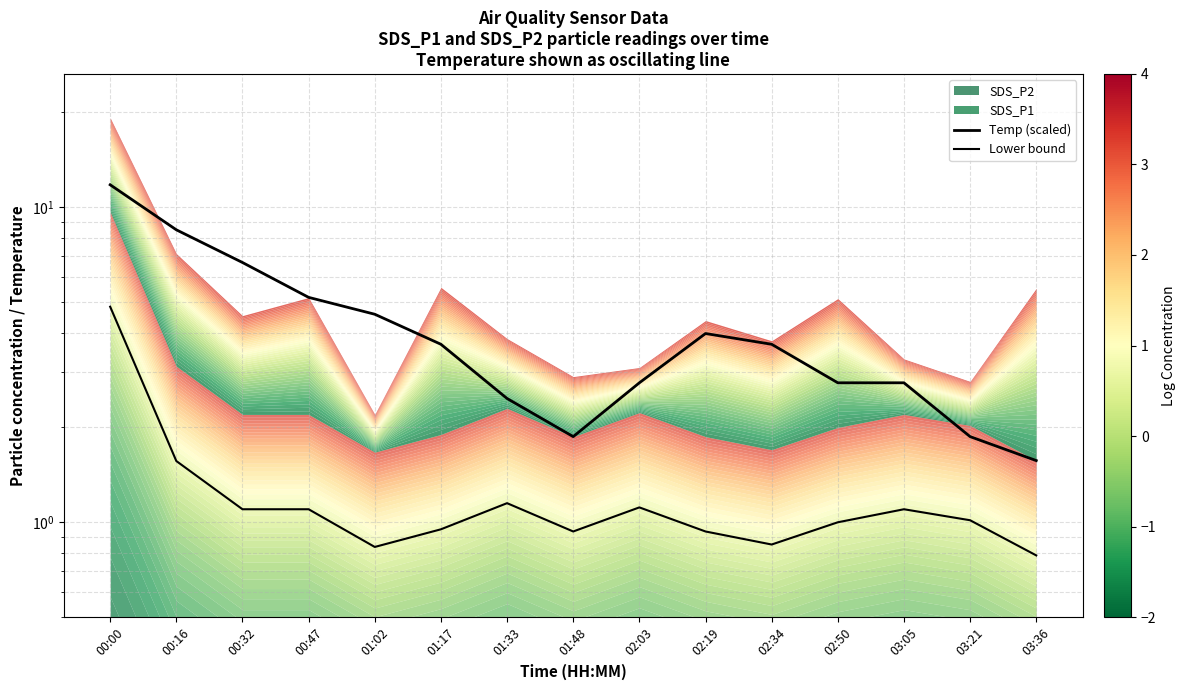

How many lines are shown in the chart?

2